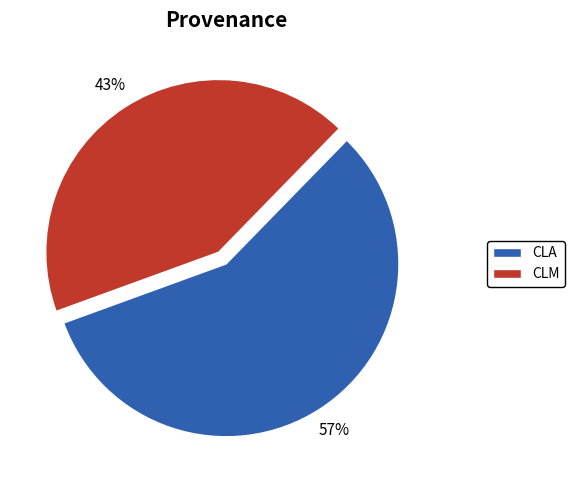

Count the number of slices in the pie.

2